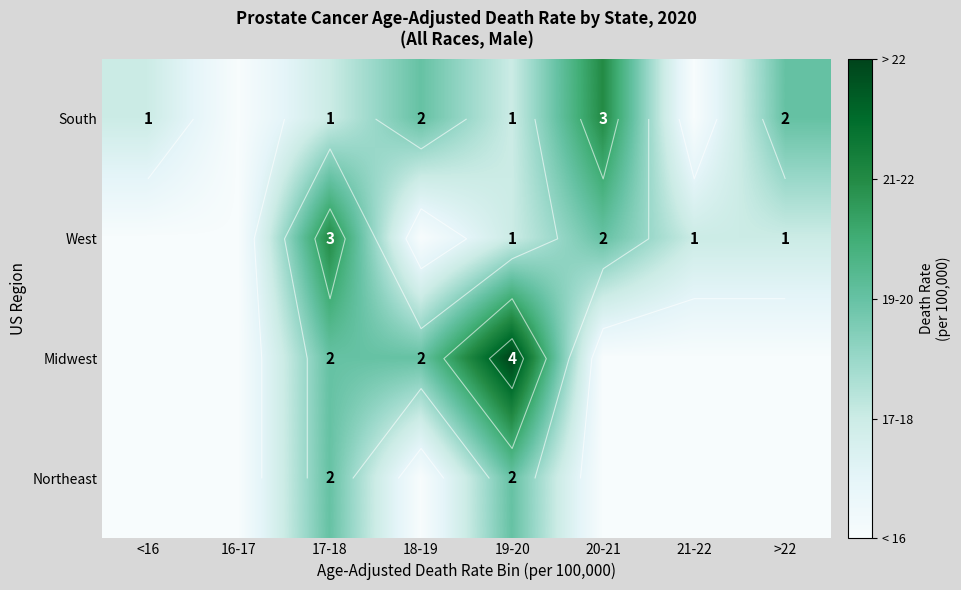

Is it true that West equals 3 at 17-18?

True